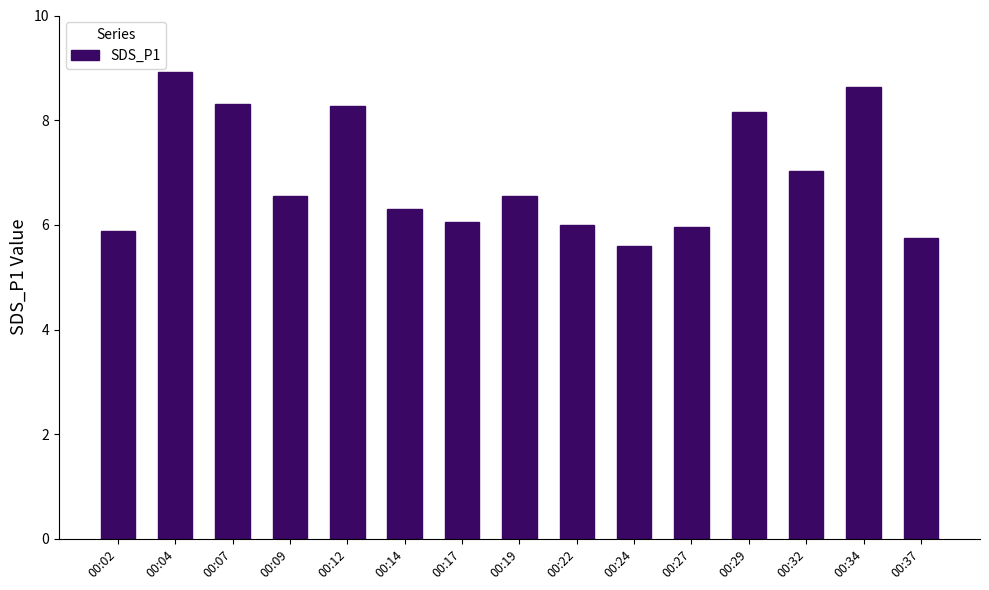

What is the value of the 10th bar from the left?

5.6